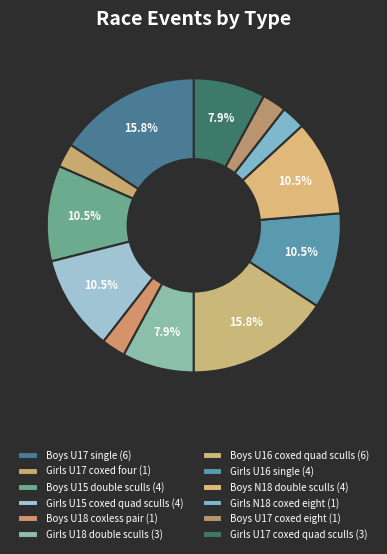

What is the ratio of the value at Girls U16 single to the value at Girls N18 coxed eight?

4.0